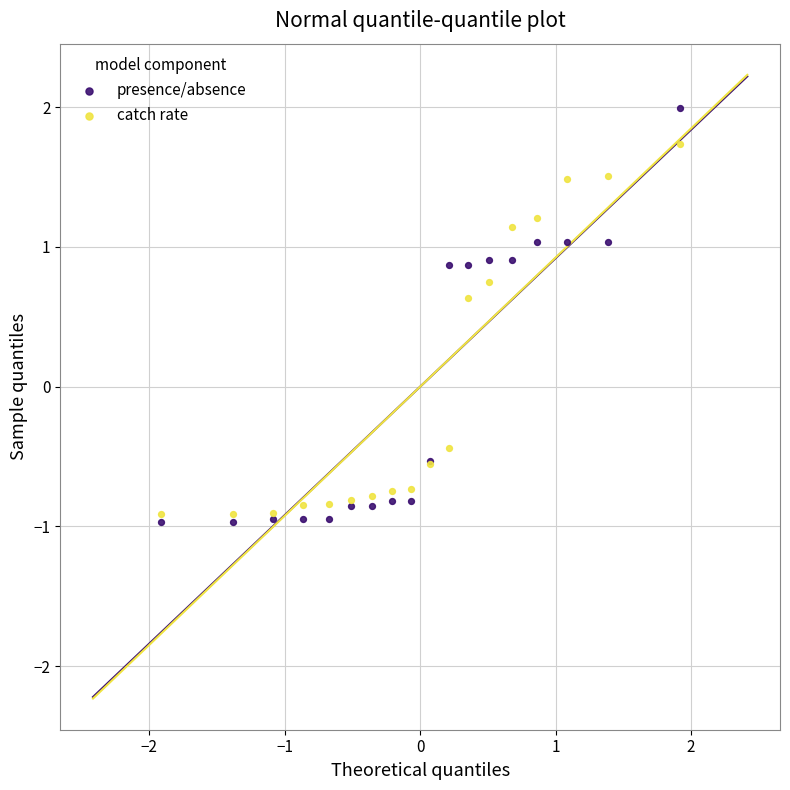

Which series contains the highest Y value?

presence/absence